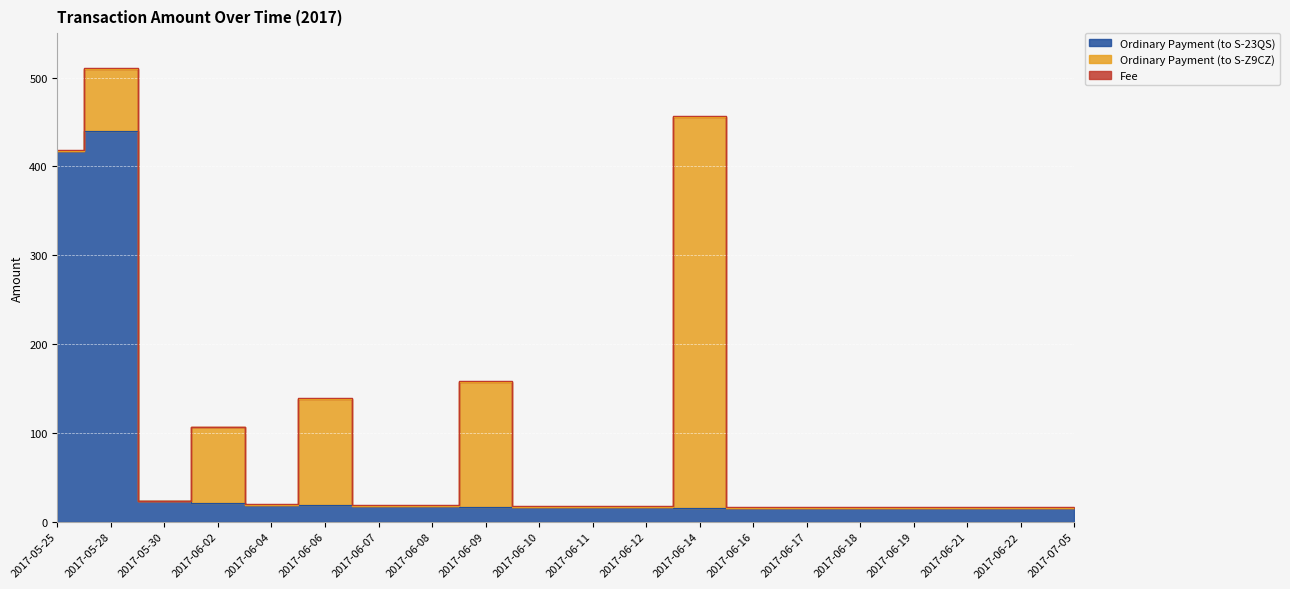

What is the label of the 17th point from the right?

2017-06-02